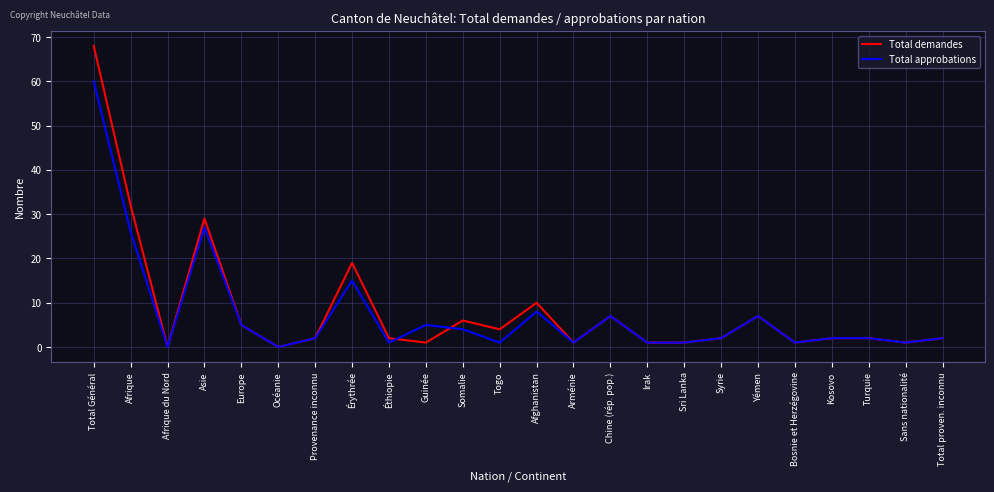

The Total approbations series shows 11 at Chine (rép. pop.). True or false?

False